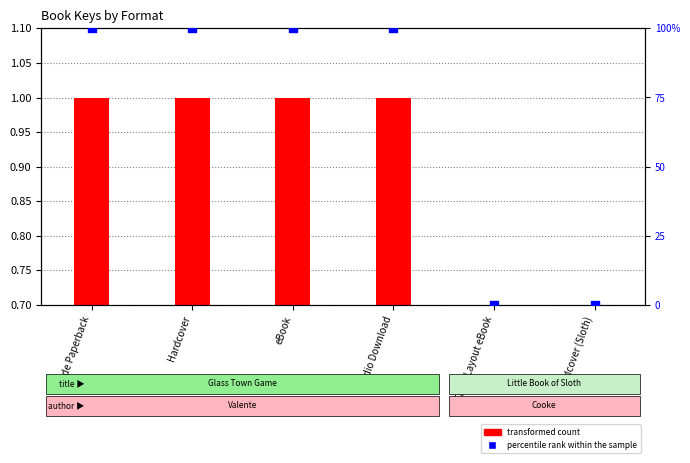

At which category is the sum across all series the highest?

Trade Paperback